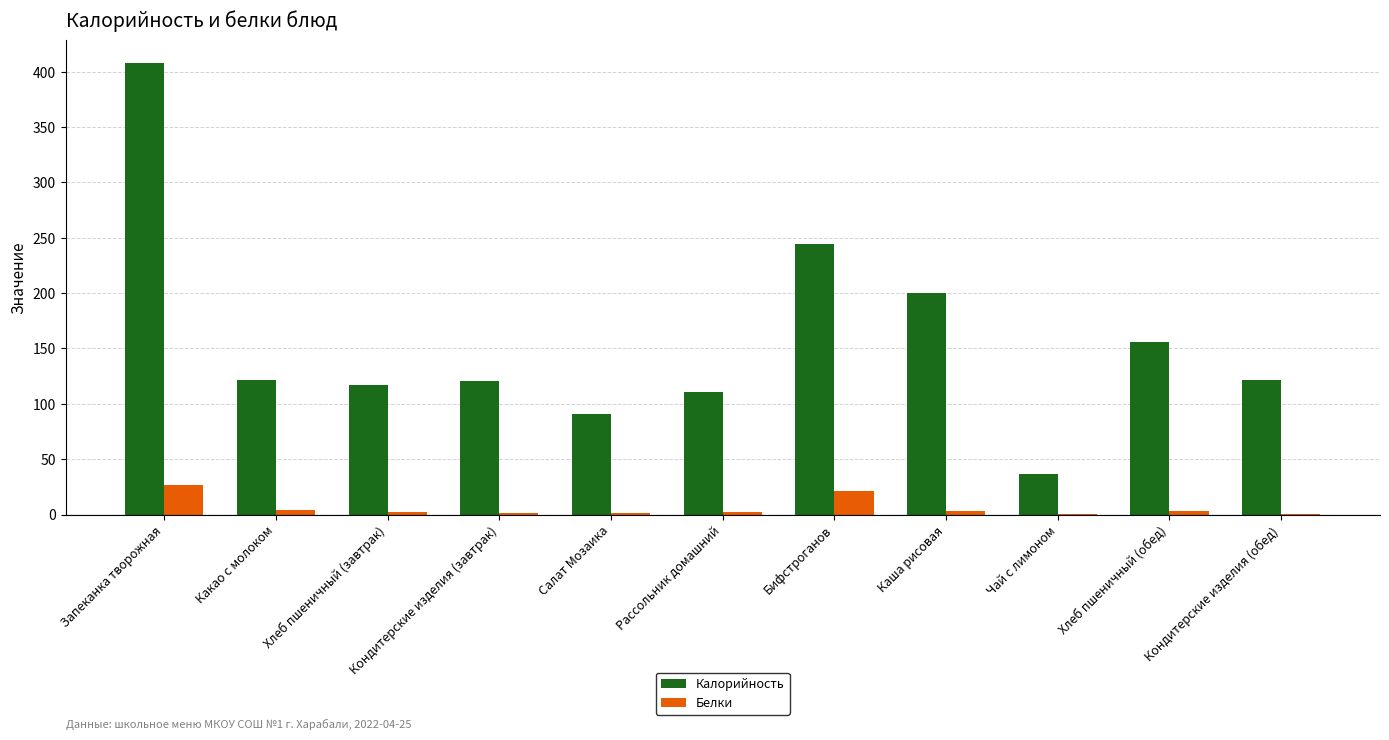

What is the average value of the Калорийность series?

157.0